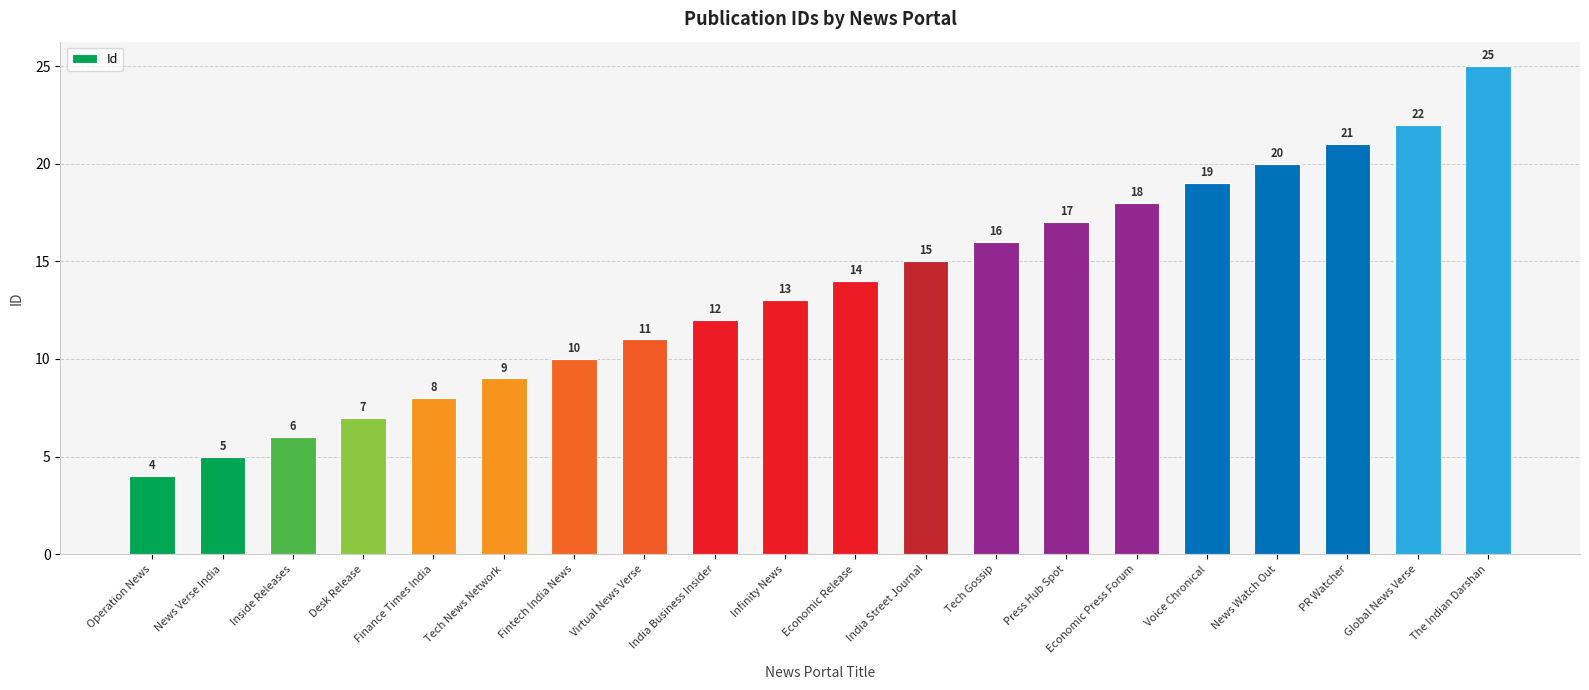

What is the greatest value displayed?

25